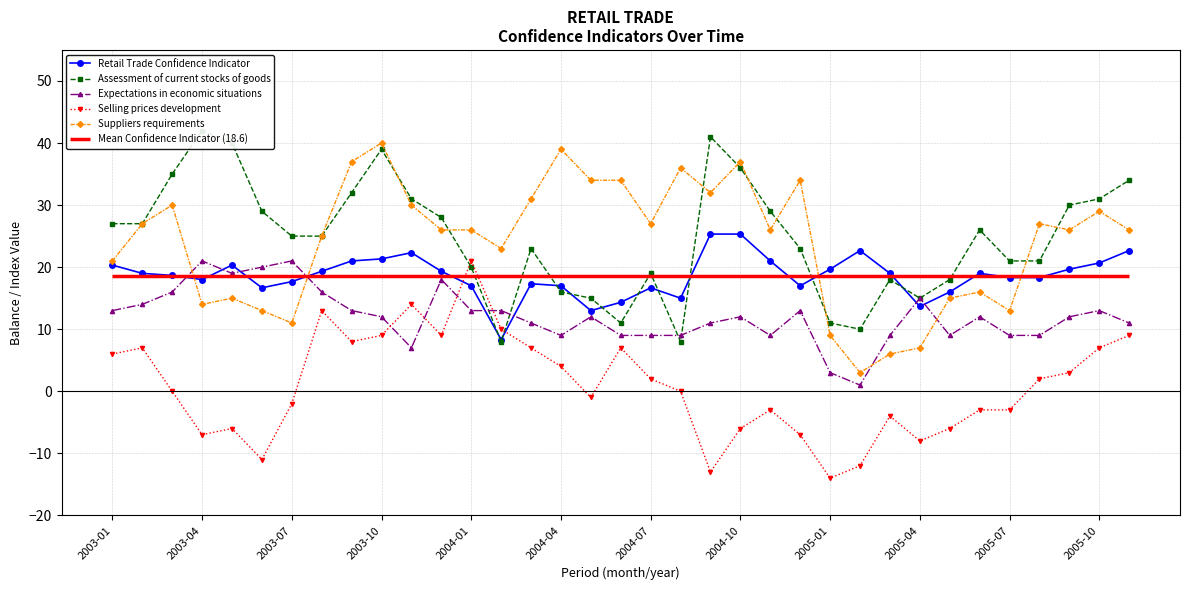

What is the maximum value shown in the chart?

42.0